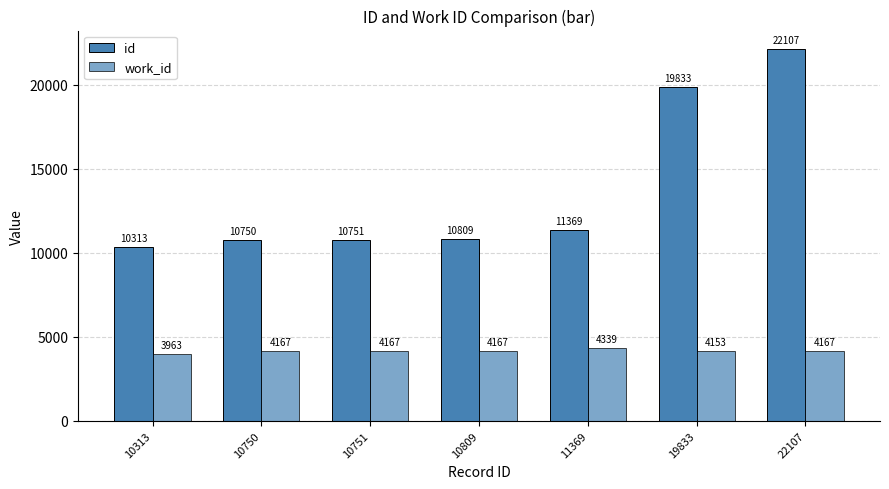

Are the bars grouped side by side (vs. stacked)?

Yes